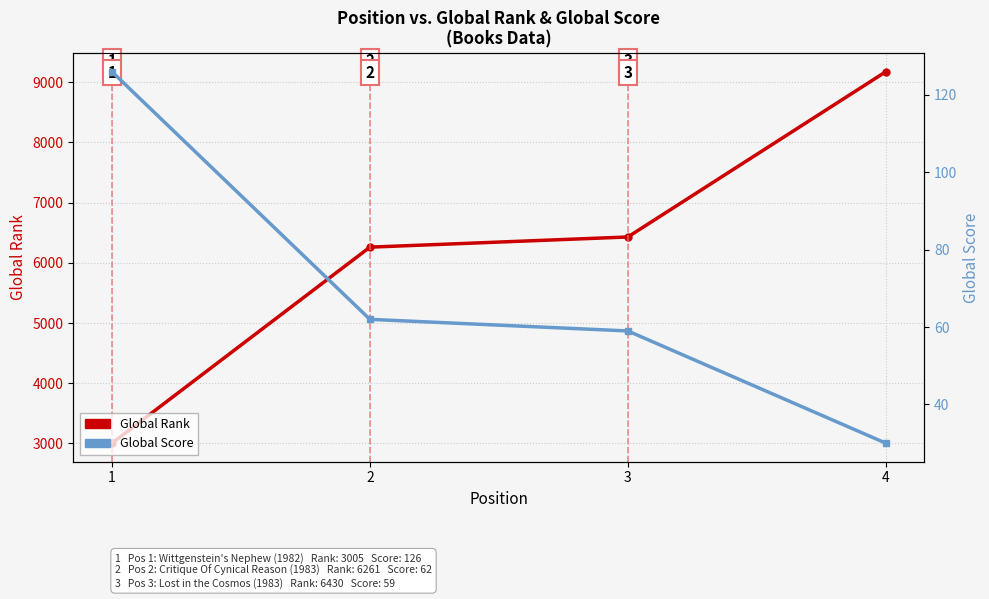

True or false: Global Rank has more than 2 interior local peaks.

False